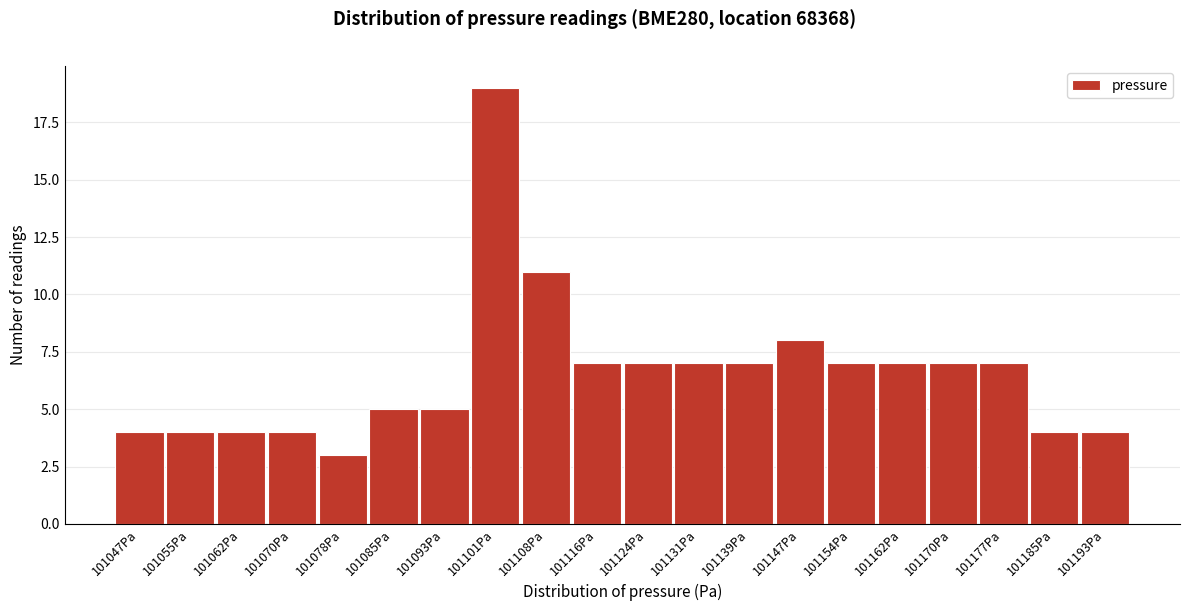

Reading right to left, what are all the values shown in this chart?

4	4	7	7	7	7	8	7	7	7	7	11	19	5	5	3	4	4	4	4